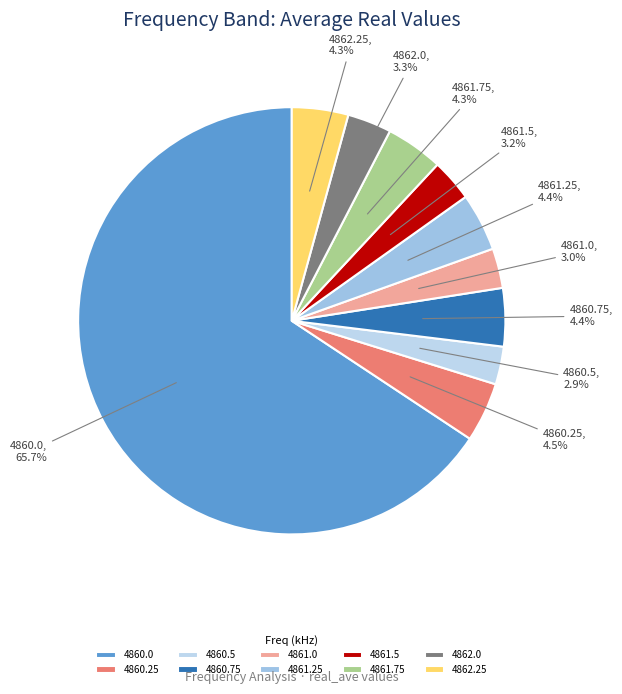

To the nearest percent, what percentage of the pie is 4861.0?

3%